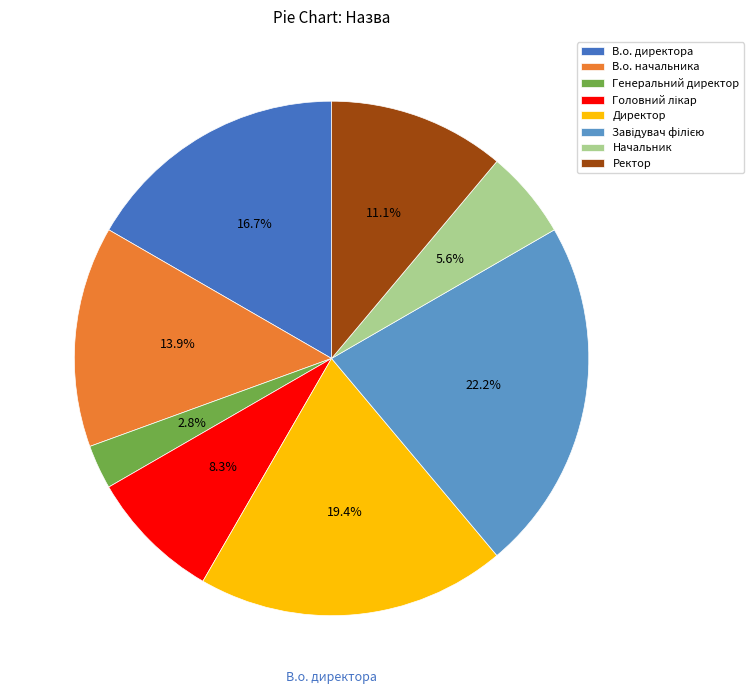

Approximately how many times larger is the value at В.о. начальника compared to Генеральний директор?

5.0